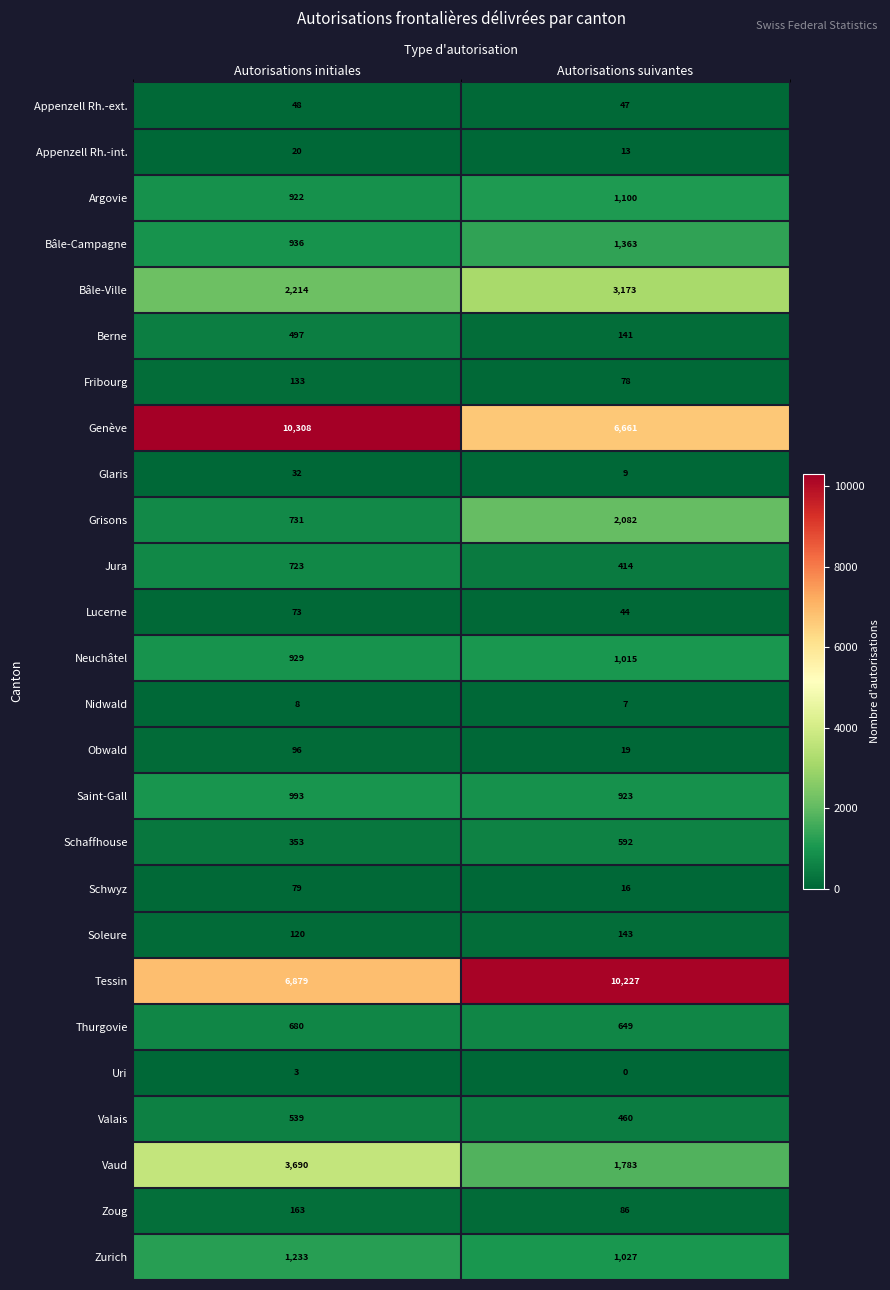

Count the number of data series in this chart.

26